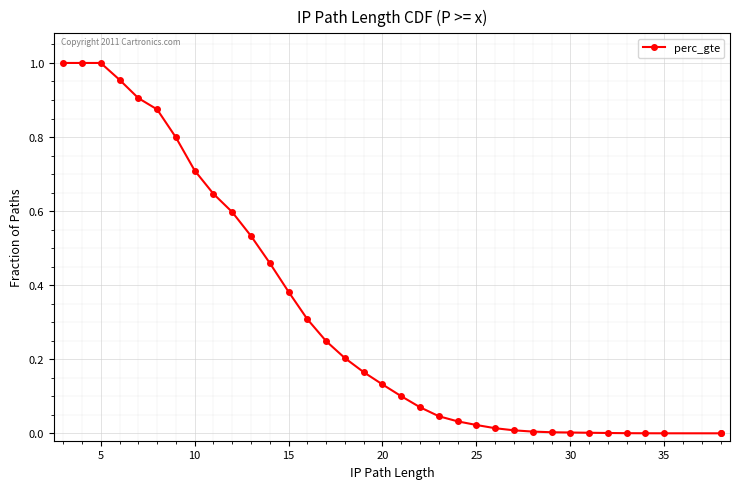

Reading left to right, extract all data points from this chart.

1.0	1.0	1.0	1.0	0.9	0.9	0.8	0.7	0.6	0.6	0.5	0.5	0.4	0.3	0.2	0.2	0.2	0.1	0.1	0.1	0.0	0.0	0.0	0.0	0.0	0.0	0.0	0.0	0.0	0.0	0.0	0.0	0.0	0.0	0.0